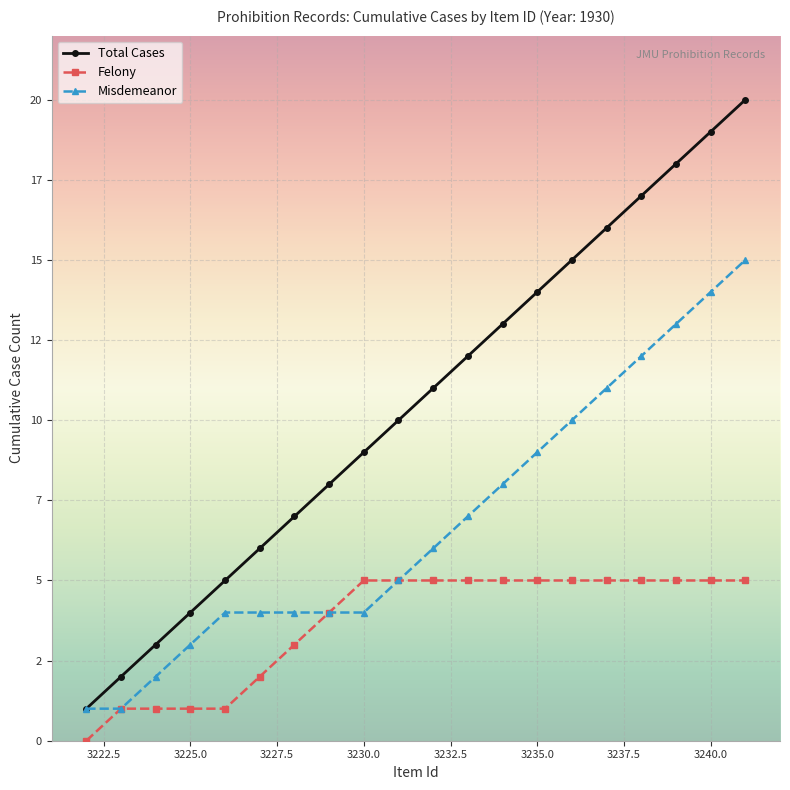

Count the Felony values in the range 2 to 5.

15